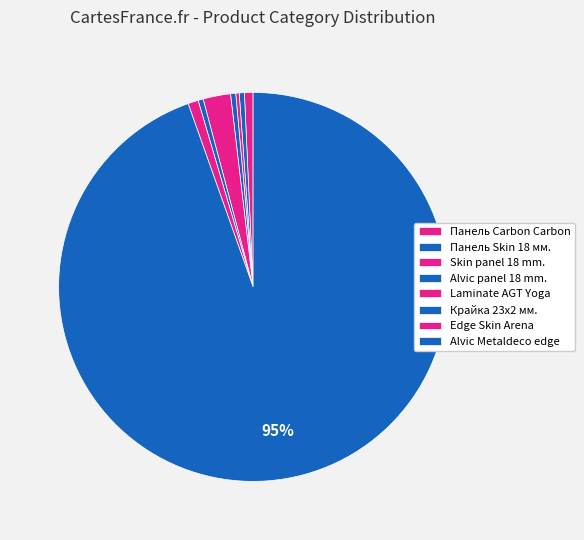

What is the majority slice?

Alvic Metaldeco edge